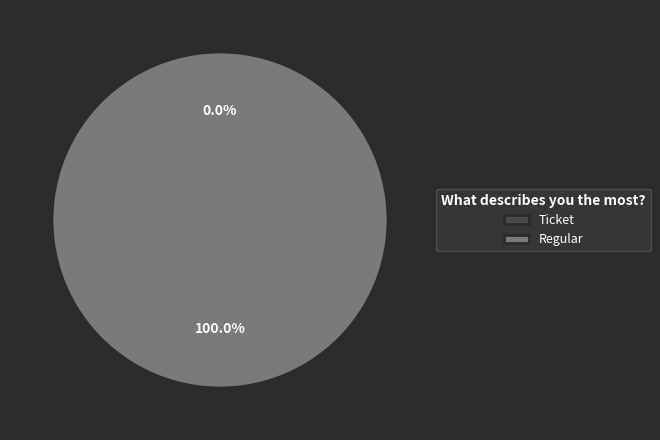

To the nearest percent, what portion does Regular represent?

100%